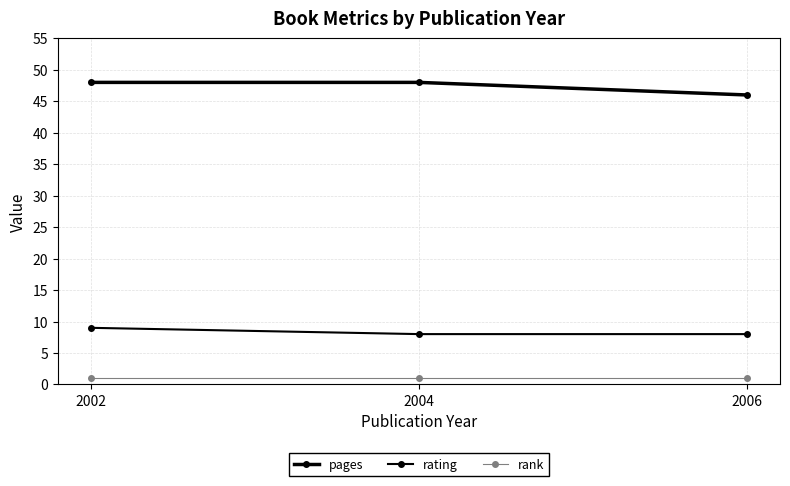

What is the sum of the pages values at 2006 and 2004?

94